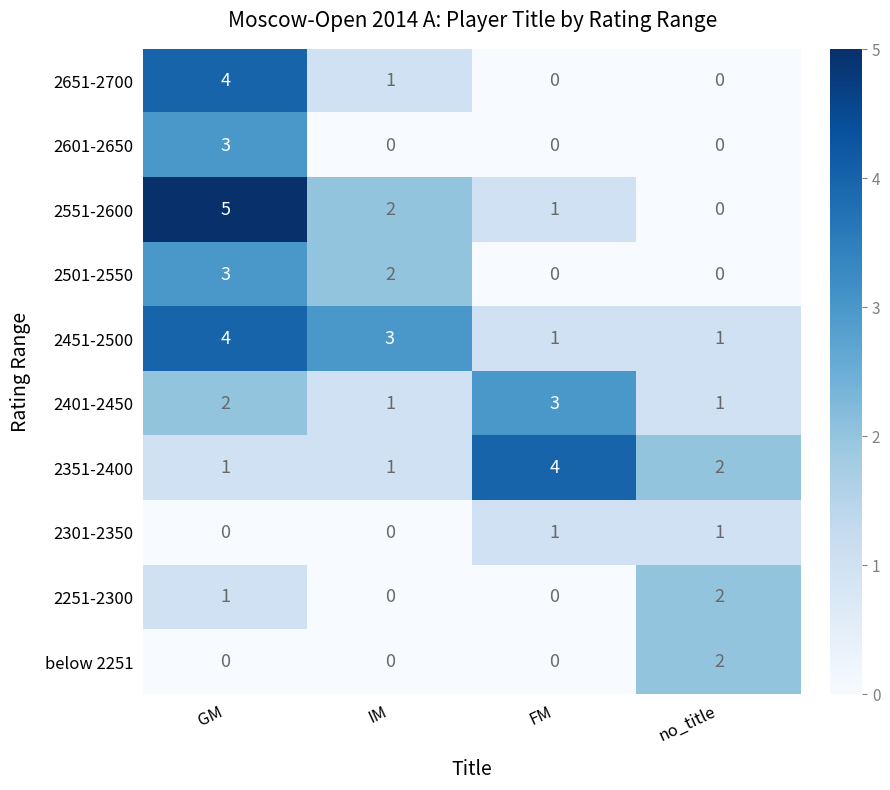

What is the difference between the maximum and minimum values in the 2601-2650 series?

3